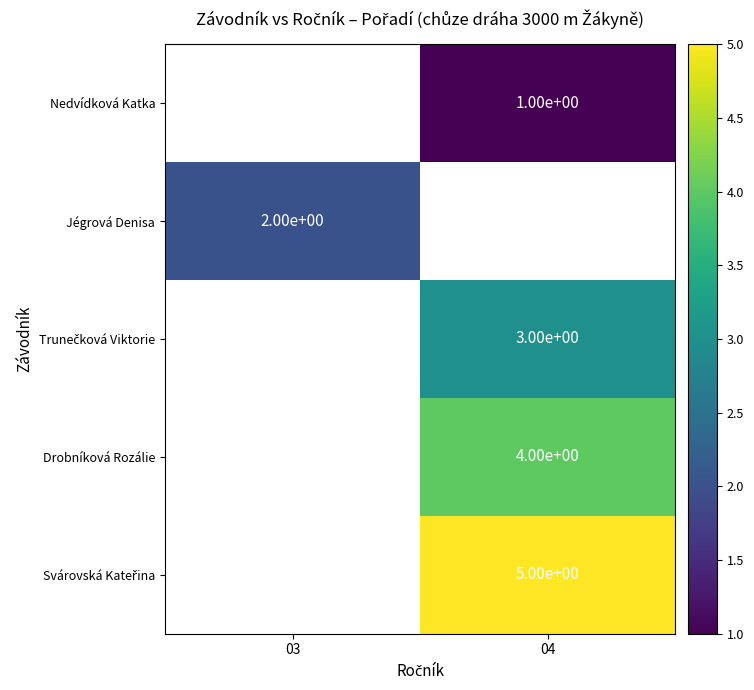

Which category has the highest value across all series?

04